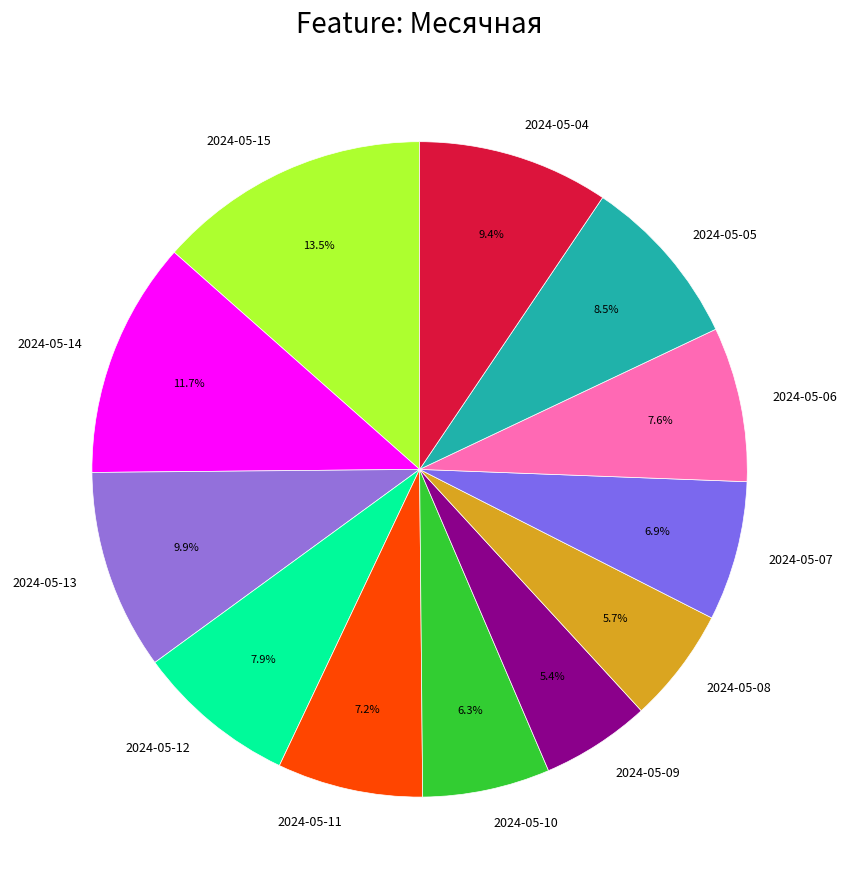

To the nearest percent, what is the difference between the 2024-05-06 and 2024-05-09 slice percentages?

2%